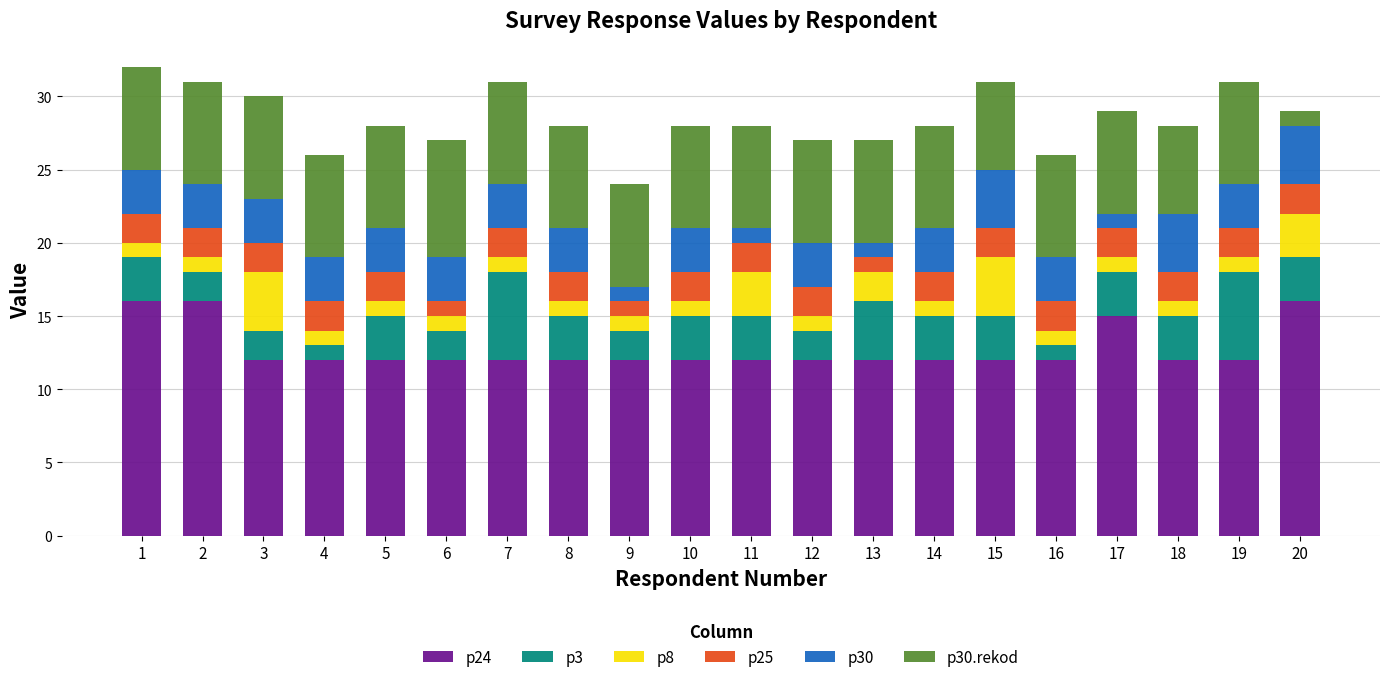

What is the total value across all series at 14?

28